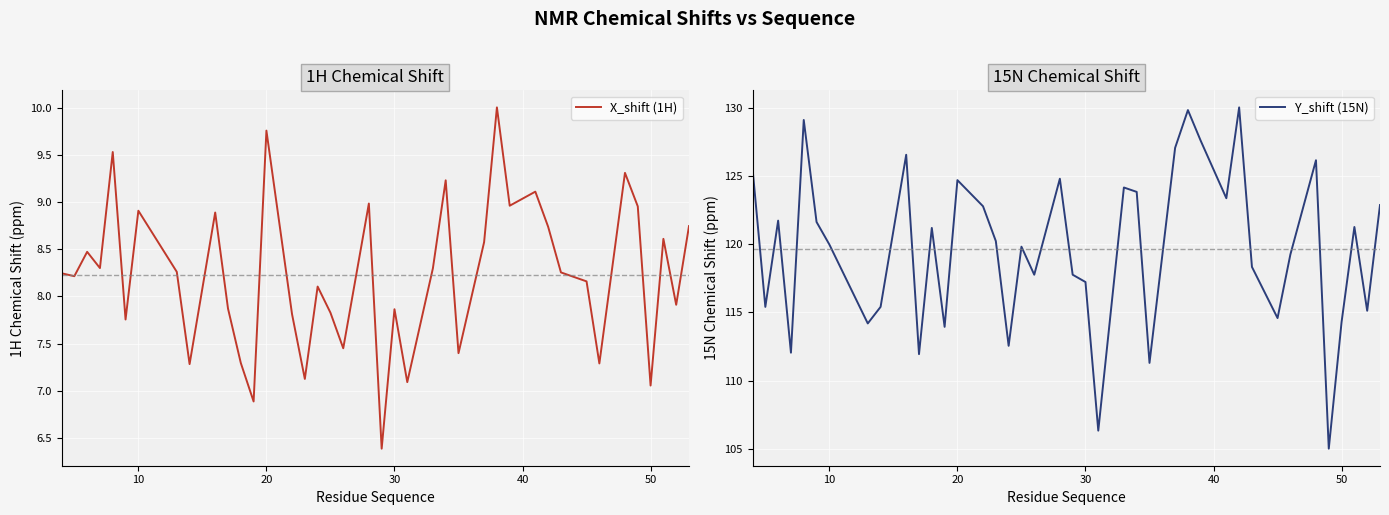

True or false: Y_shift (15N) has more than 1 interior local peaks.

True